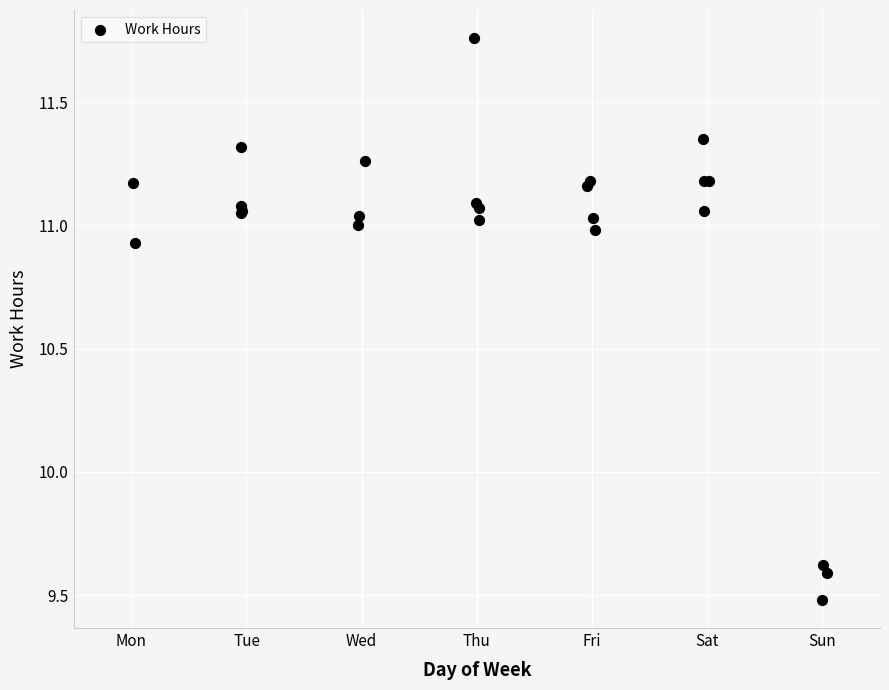

What Y value in the scatter plot is closest to 10?

9.6